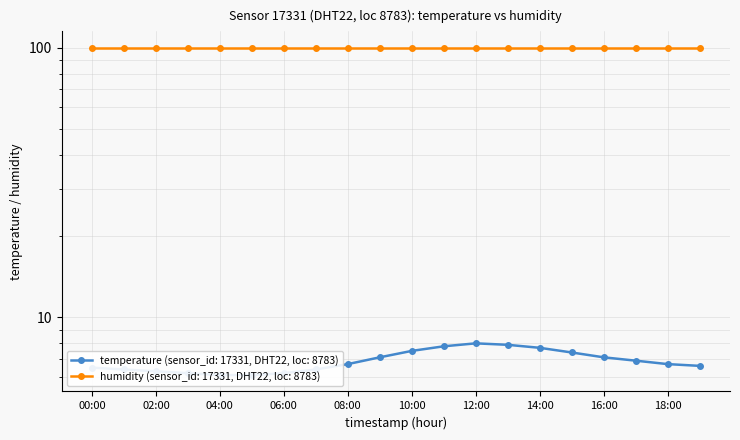

Rank the categories by value from lowest to highest.

04:00, 05:00, 03:00, 06:00, 02:00, 01:00, 07:00, 00:00, 19:00, 08:00, 18:00, 17:00, 09:00, 16:00, 15:00, 10:00, 14:00, 11:00, 13:00, 12:00